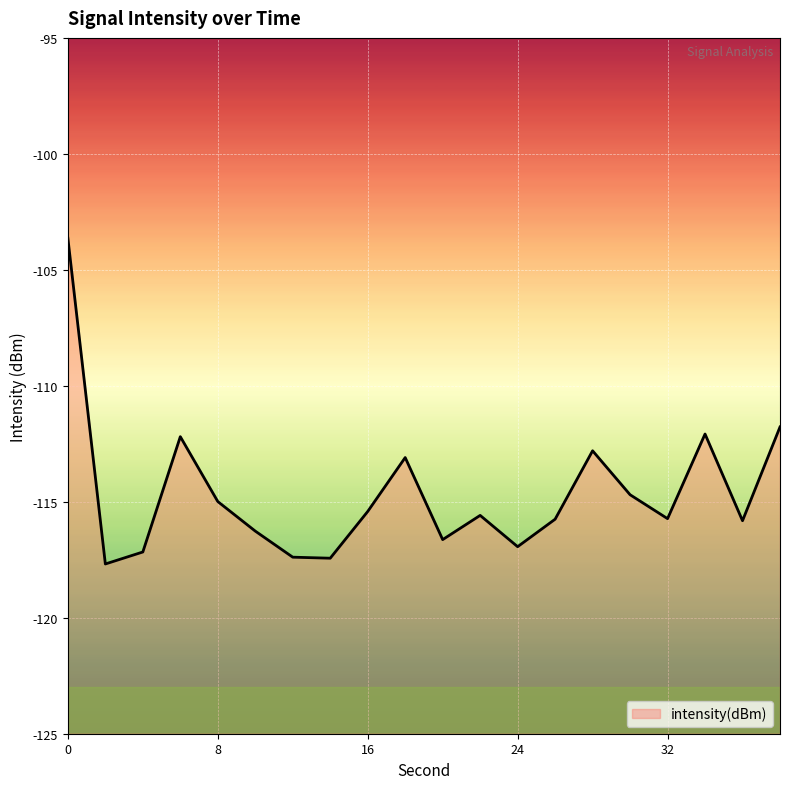

What is the change in value from 8 to 16?

-0.4